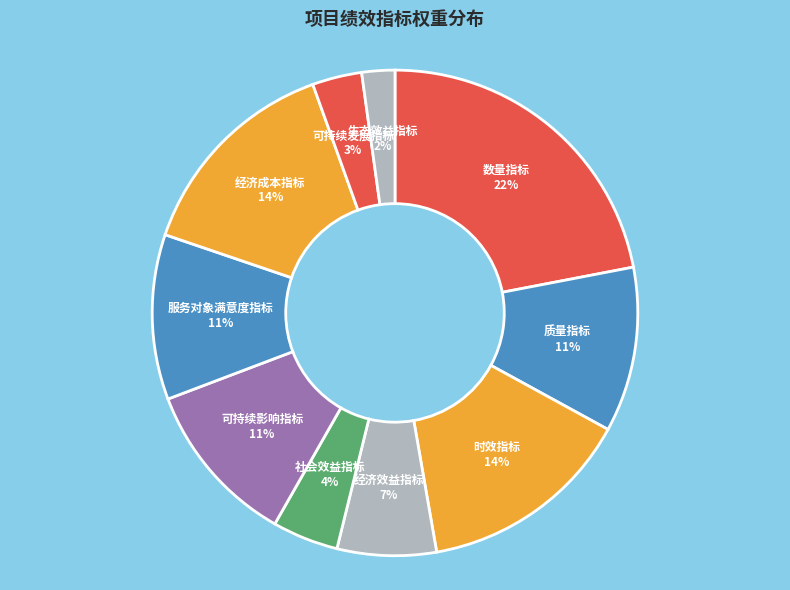

The 数量指标 slice represents 12% of the pie. True or false?

False